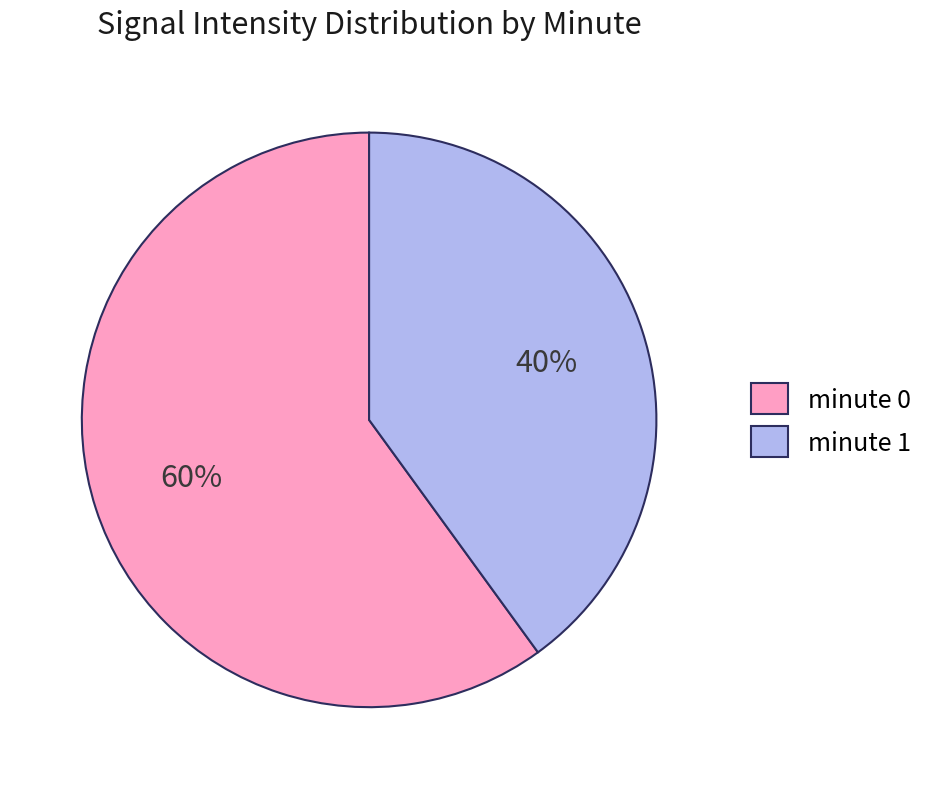

Which slice is the smallest?

minute 1